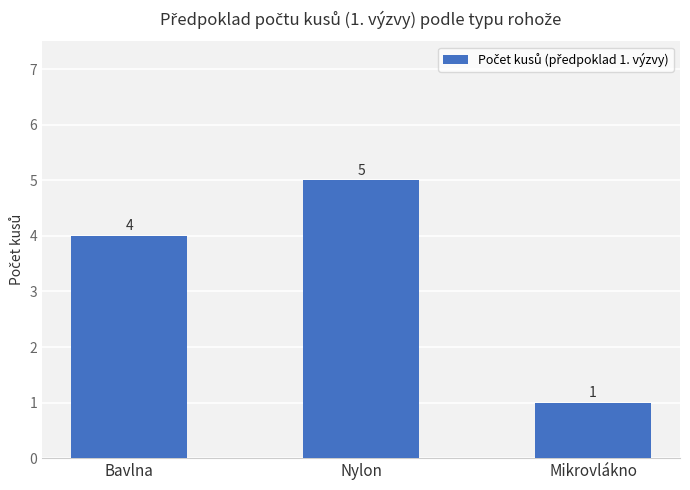

True or false: the data shows 4 at Bavlna.

True